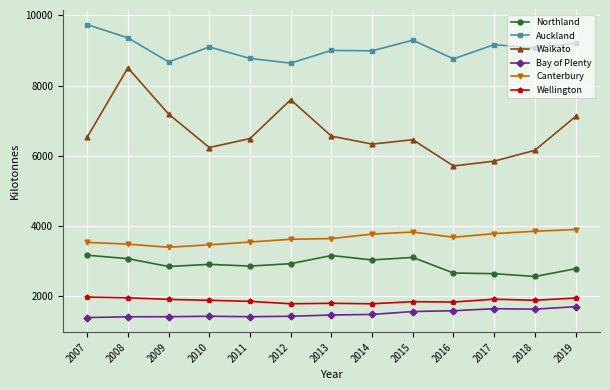

What is the value of the Canterbury point at the 10th from the left?

3674